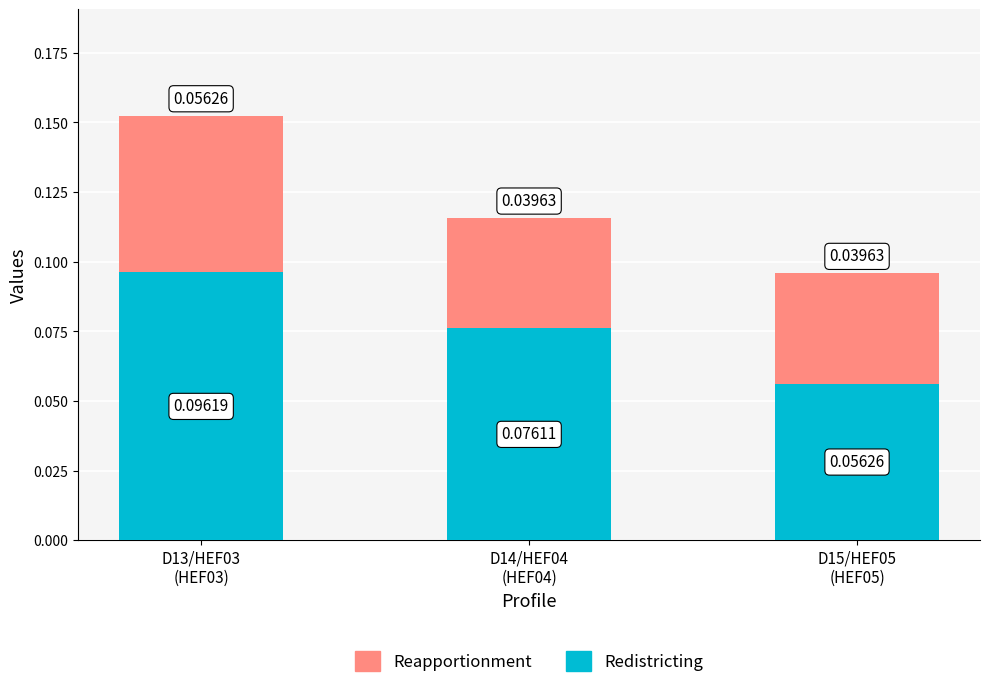

Does the chart contain any negative values?

No